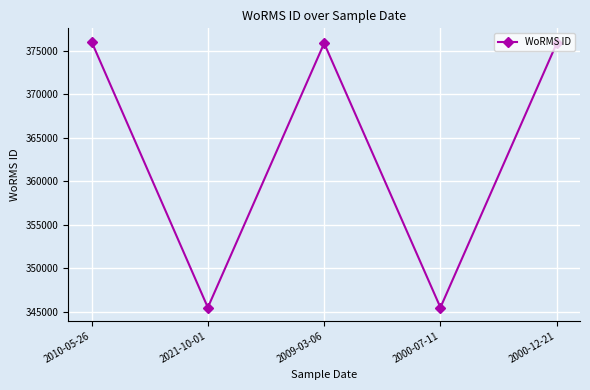

What is the maximum value shown in the chart?

376043